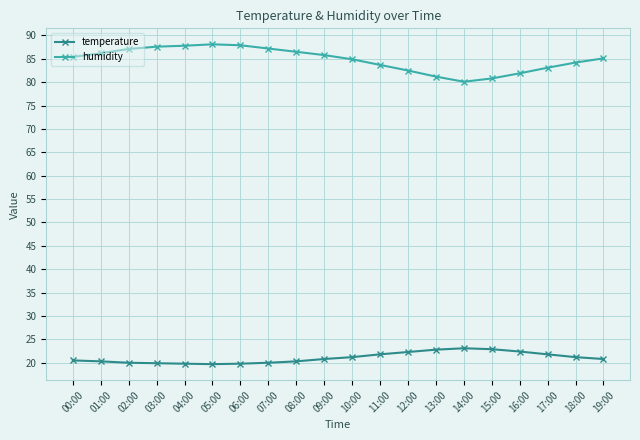

Where does the humidity series first go above 85?

00:00